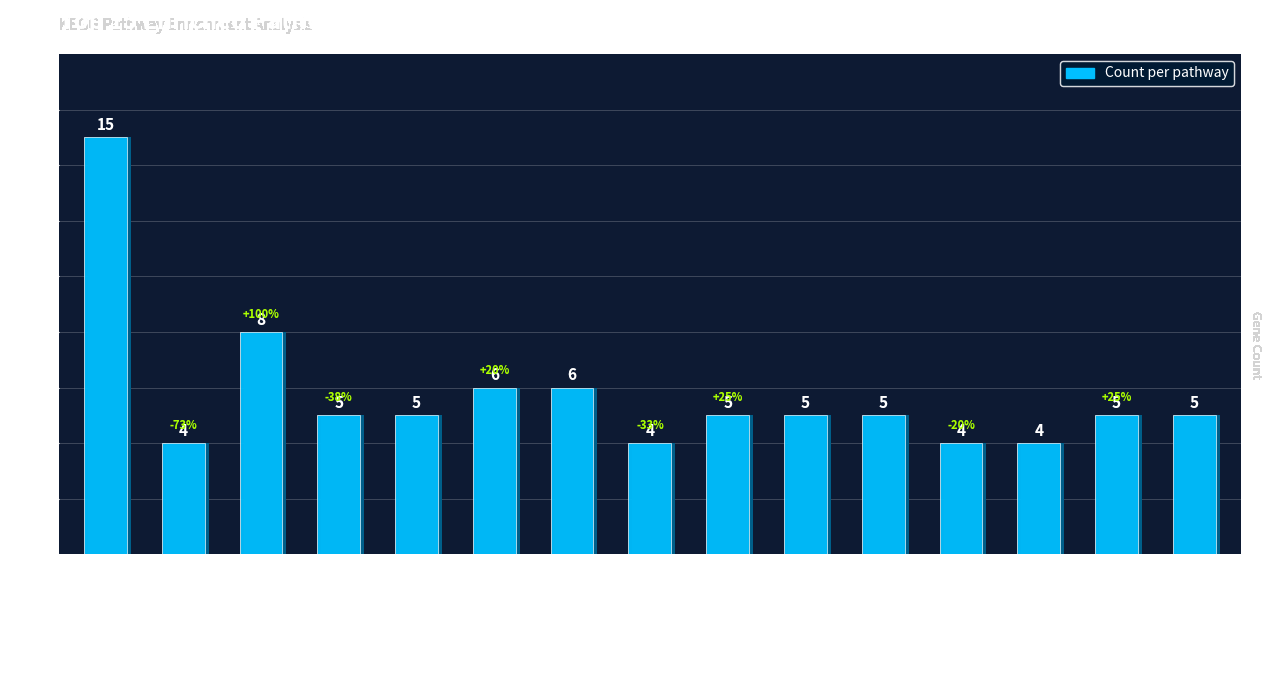

Which has a higher value, Lipid and atheroscle… or Epstein-Barr virus i…?

Lipid and atheroscle…